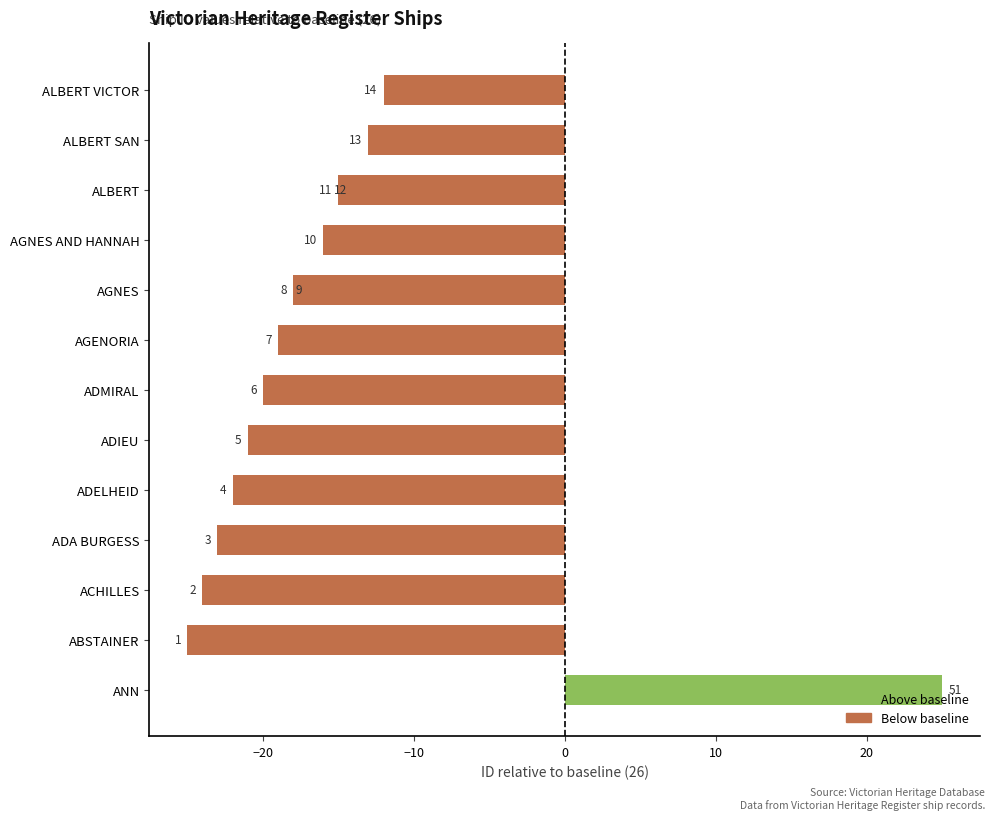

The chart shows a value of -9 at AGENORIA. True or false?

False